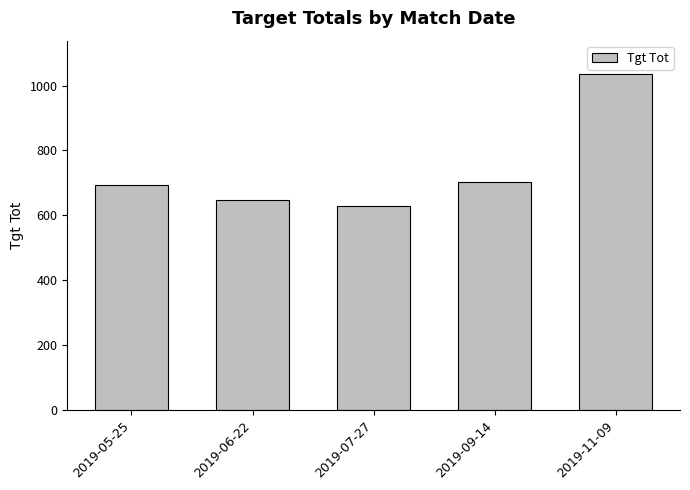

What is the label of the 3rd bar from the right?

2019-07-27